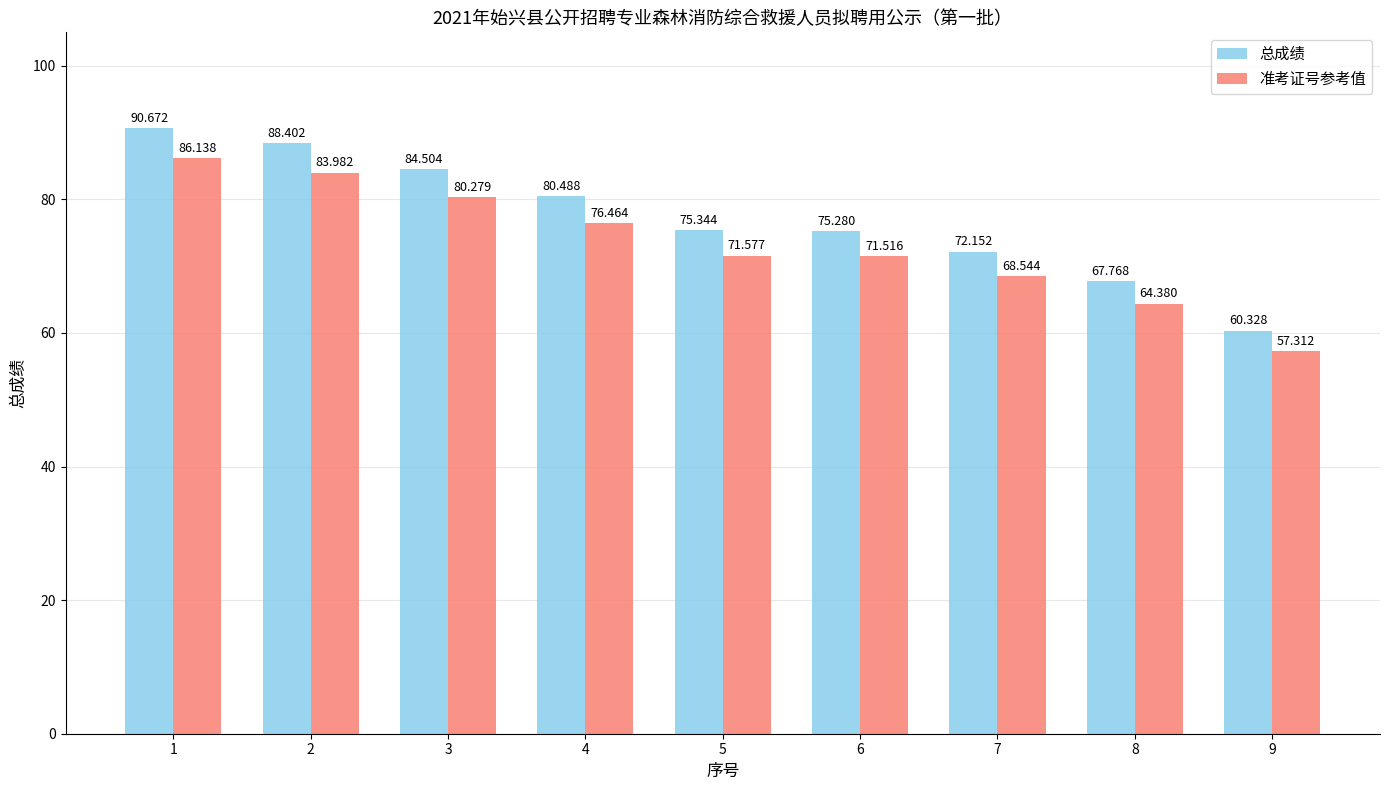

List the series in order of their peak value, highest first.

总成绩, 准考证号参考值